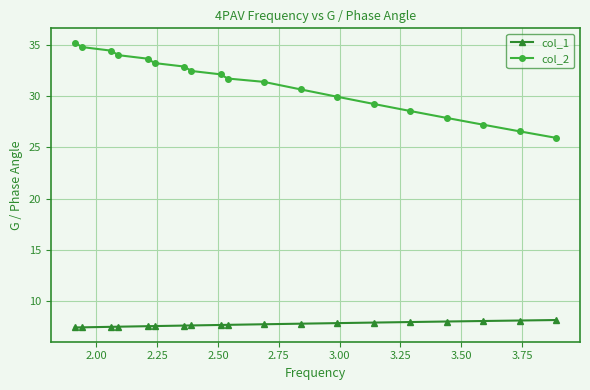

What are all the series names shown in the legend?

col_1, col_2